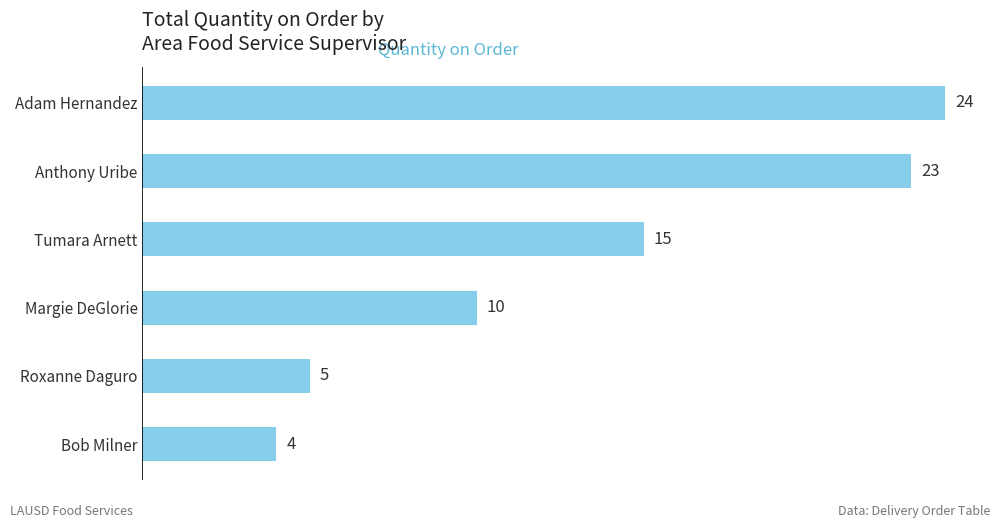

True or false: the data shows 3 at Roxanne Daguro.

False